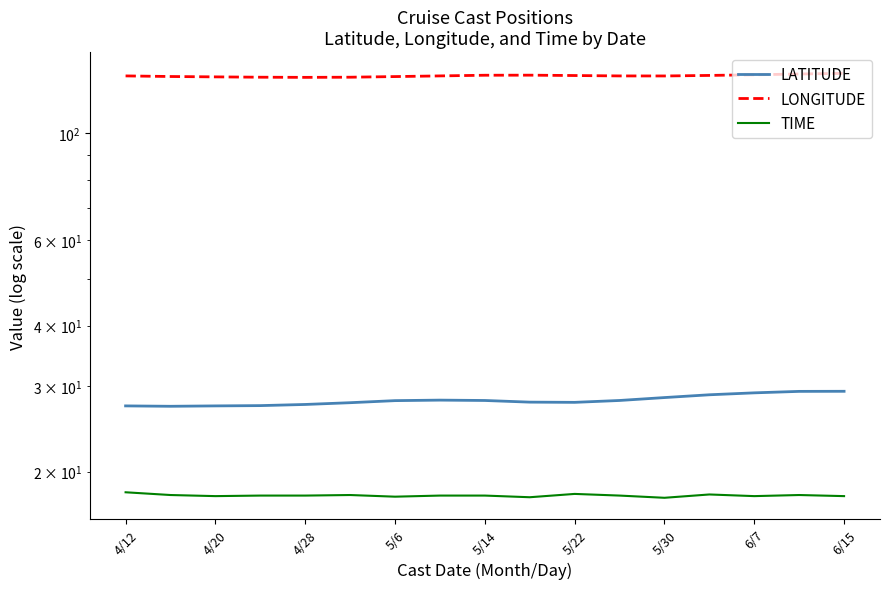

Which series has the widest spread of values?

LONGITUDE